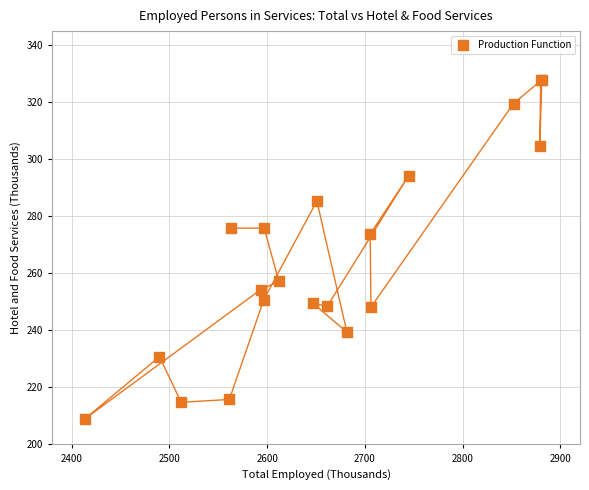

What Y value in the scatter plot is closest to 268?

273.8